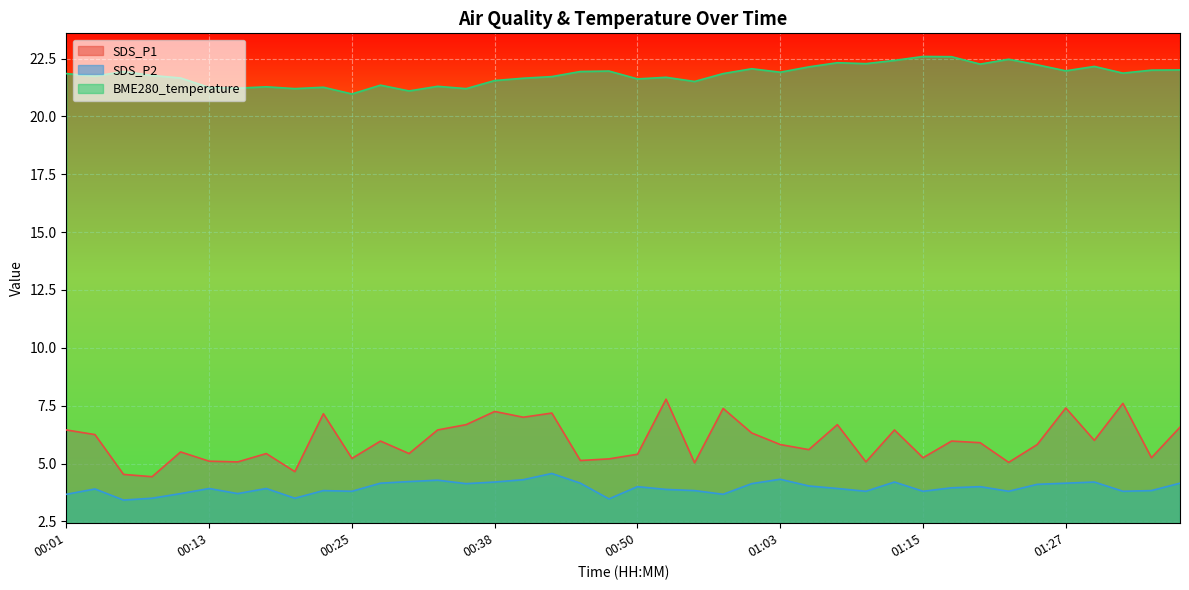

The SDS_P1 series shows 1.4 at 00:48. True or false?

False